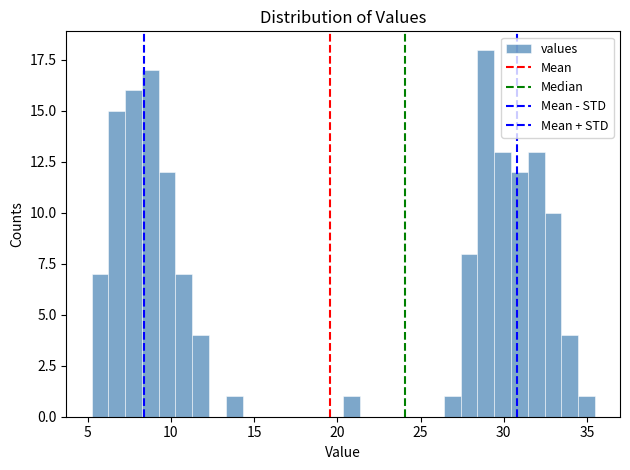

Around what value on the x-axis is the tallest bar? Give the approximate position of its centre, as read against the axis.

29.0